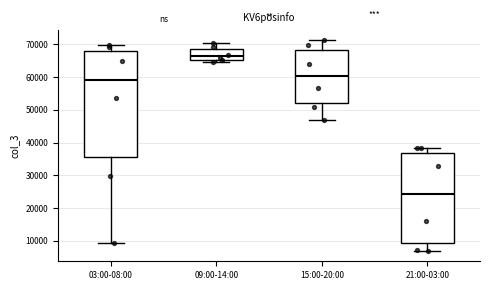

Reading left to right, transcribe this box plot: for each box, give where its median line is, the range the box spans, and where its two whiskers end, as read against the y-axis. The values are not printed on the chart, so give them approximately, as read against the axis.

03:00-08:00: median 59000, box 36000 to 68000, whiskers 9000 to 70000
09:00-14:00: median 66000, box 65000 to 69000, whiskers 65000 (just below the box's lower edge) to 70000
15:00-20:00: median 60000, box 52000 to 68000, whiskers 47000 to 71000
21:00-03:00: median 24000, box 9000 to 37000, whiskers 7000 to 38000